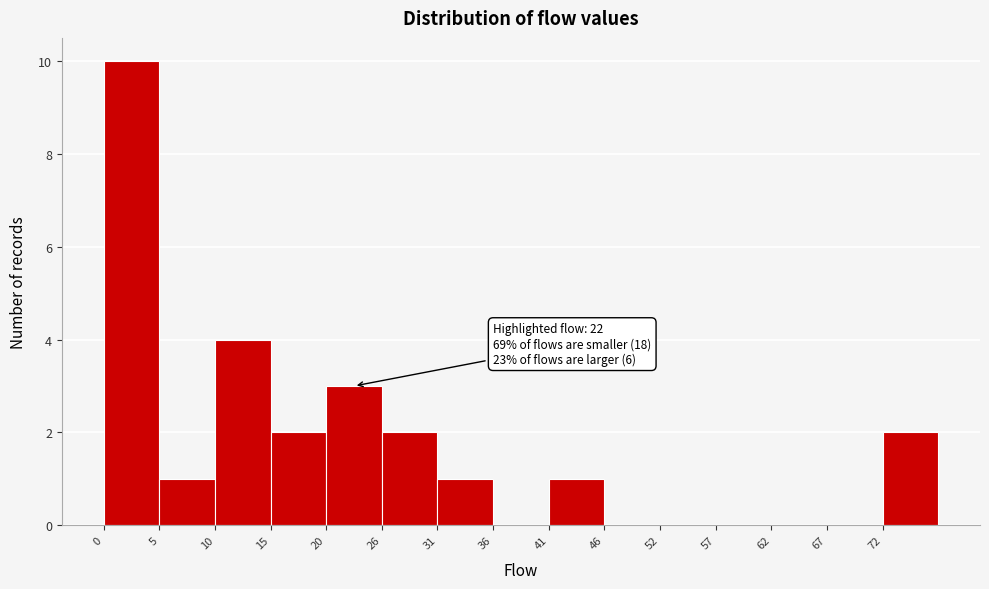

Over which range of the x-axis is the bar tallest?

0.0 to 5.2